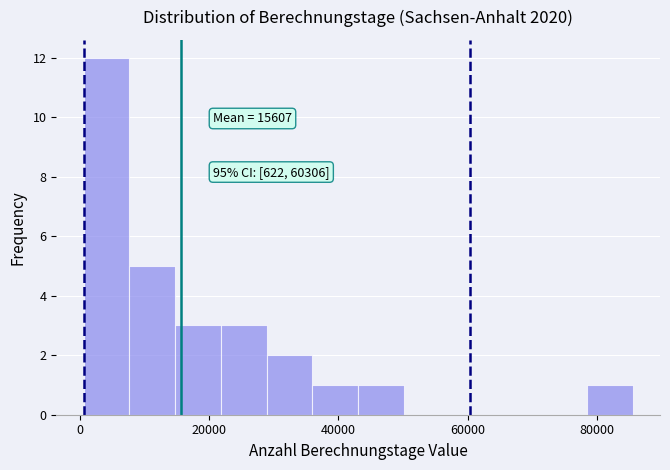

Around what value on the x-axis is the tallest bar? Give the approximate position of its centre, as read against the axis.

4000